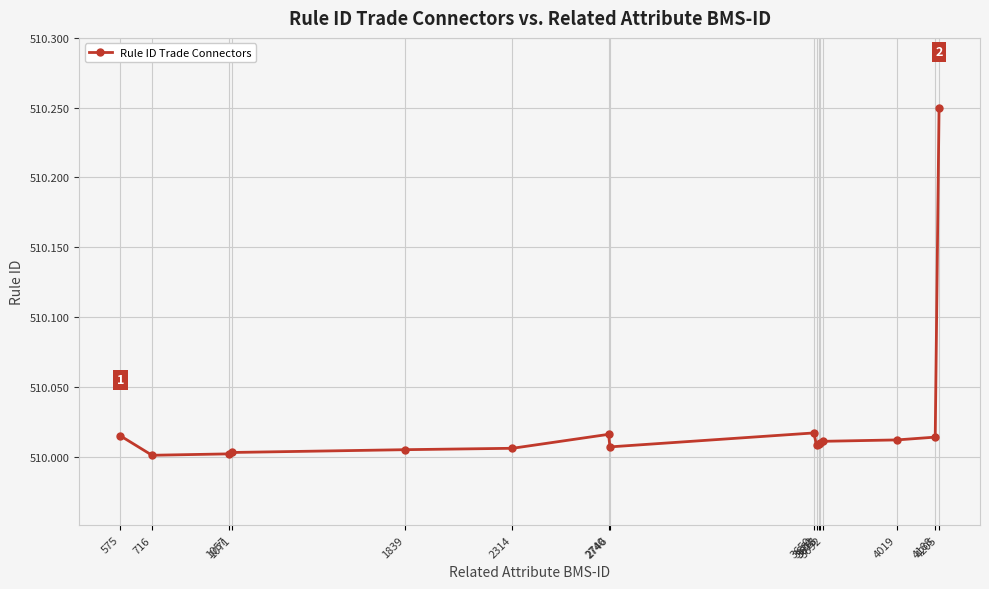

What is the sum of the values at 575 and 2314?

1020.0